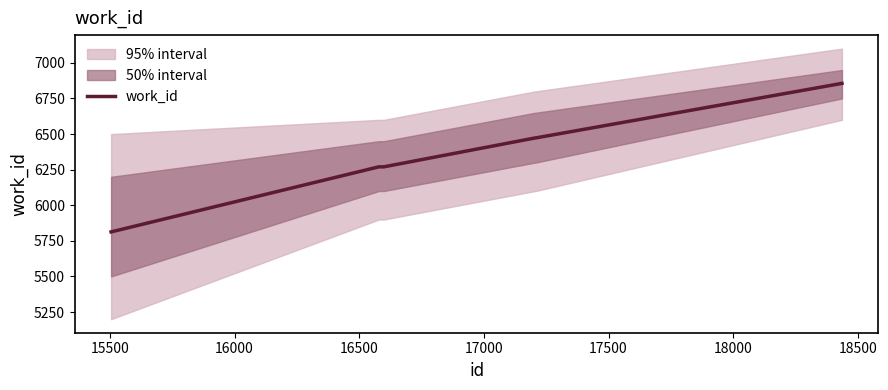

What is the minimum value shown in the chart?

5813